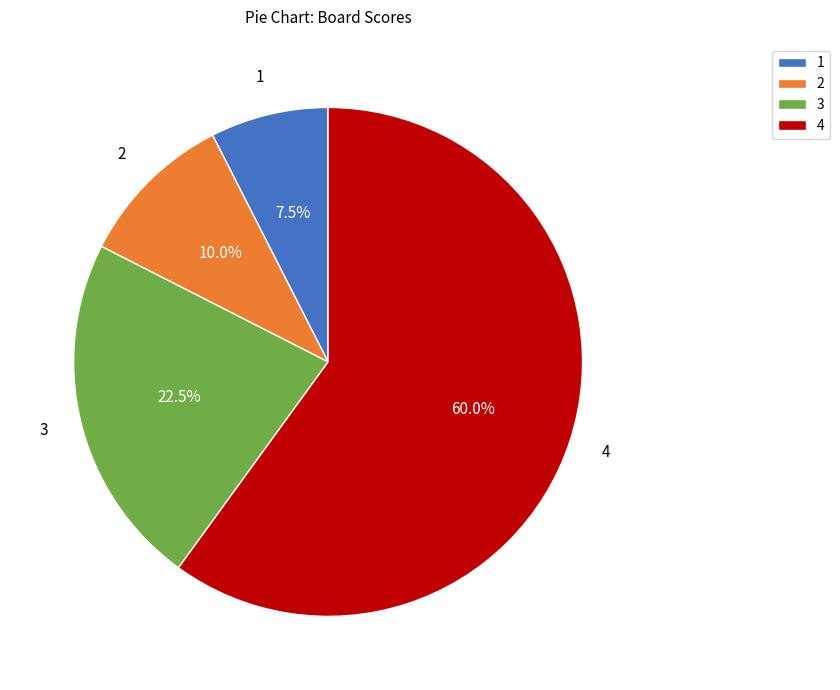

Rank the categories by value from highest to lowest.

4, 3, 2, 1